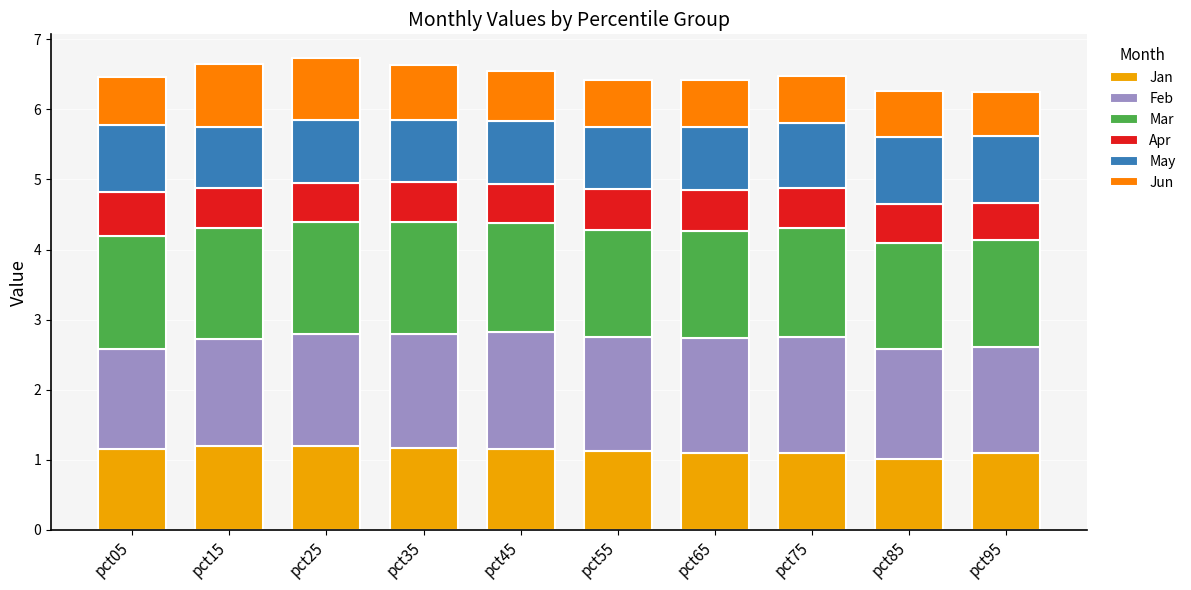

What is the lowest value of the Jan series?

1.0